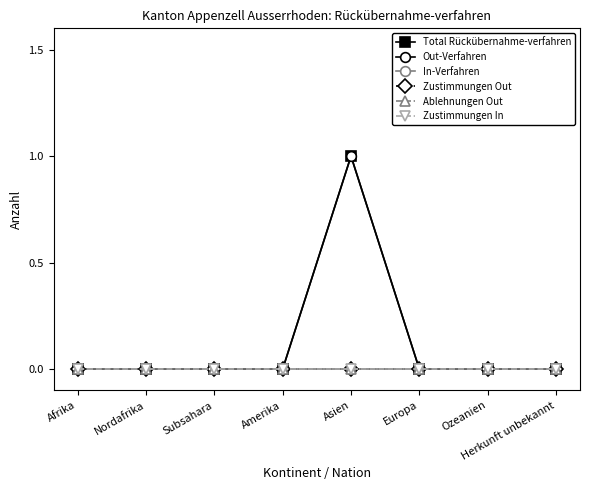

Reading left to right, transcribe all the data shown in this chart.

Total Rückübernahme-verfahren: Afrika=0	Nordafrika=0	Subsahara=0	Amerika=0	Asien=1	Europa=0	Ozeanien=0	Herkunft unbekannt=0
Out-Verfahren: Afrika=0	Nordafrika=0	Subsahara=0	Amerika=0	Asien=1	Europa=0	Ozeanien=0	Herkunft unbekannt=0
In-Verfahren: Afrika=0	Nordafrika=0	Subsahara=0	Amerika=0	Asien=0	Europa=0	Ozeanien=0	Herkunft unbekannt=0
Zustimmungen Out: Afrika=0	Nordafrika=0	Subsahara=0	Amerika=0	Asien=0	Europa=0	Ozeanien=0	Herkunft unbekannt=0
Ablehnungen Out: Afrika=0	Nordafrika=0	Subsahara=0	Amerika=0	Asien=0	Europa=0	Ozeanien=0	Herkunft unbekannt=0
Zustimmungen In: Afrika=0	Nordafrika=0	Subsahara=0	Amerika=0	Asien=0	Europa=0	Ozeanien=0	Herkunft unbekannt=0